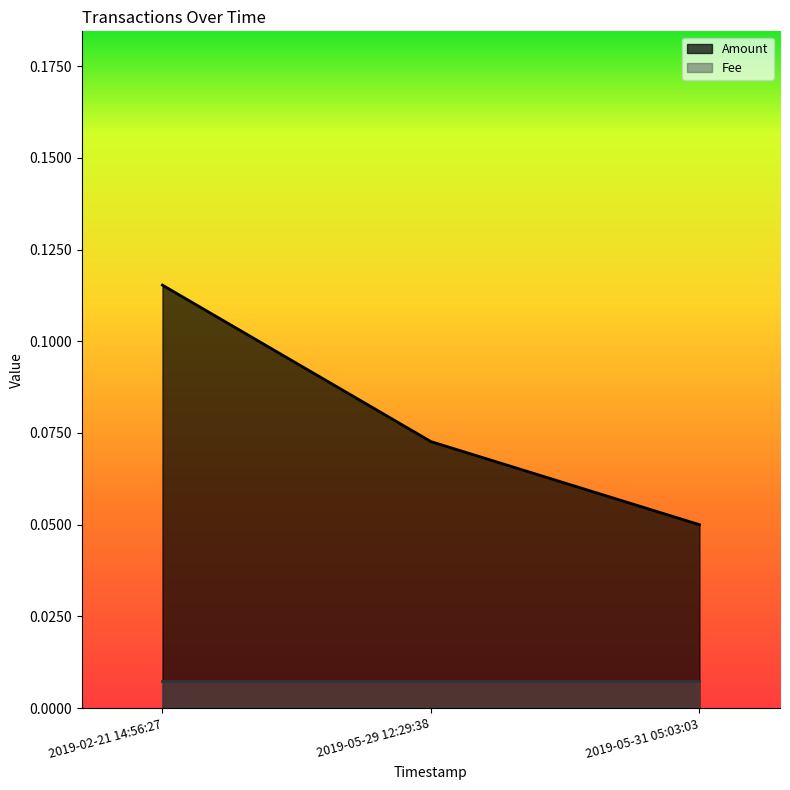

At which category does the chart reach its peak across all series?

2019-02-21 14:56:27